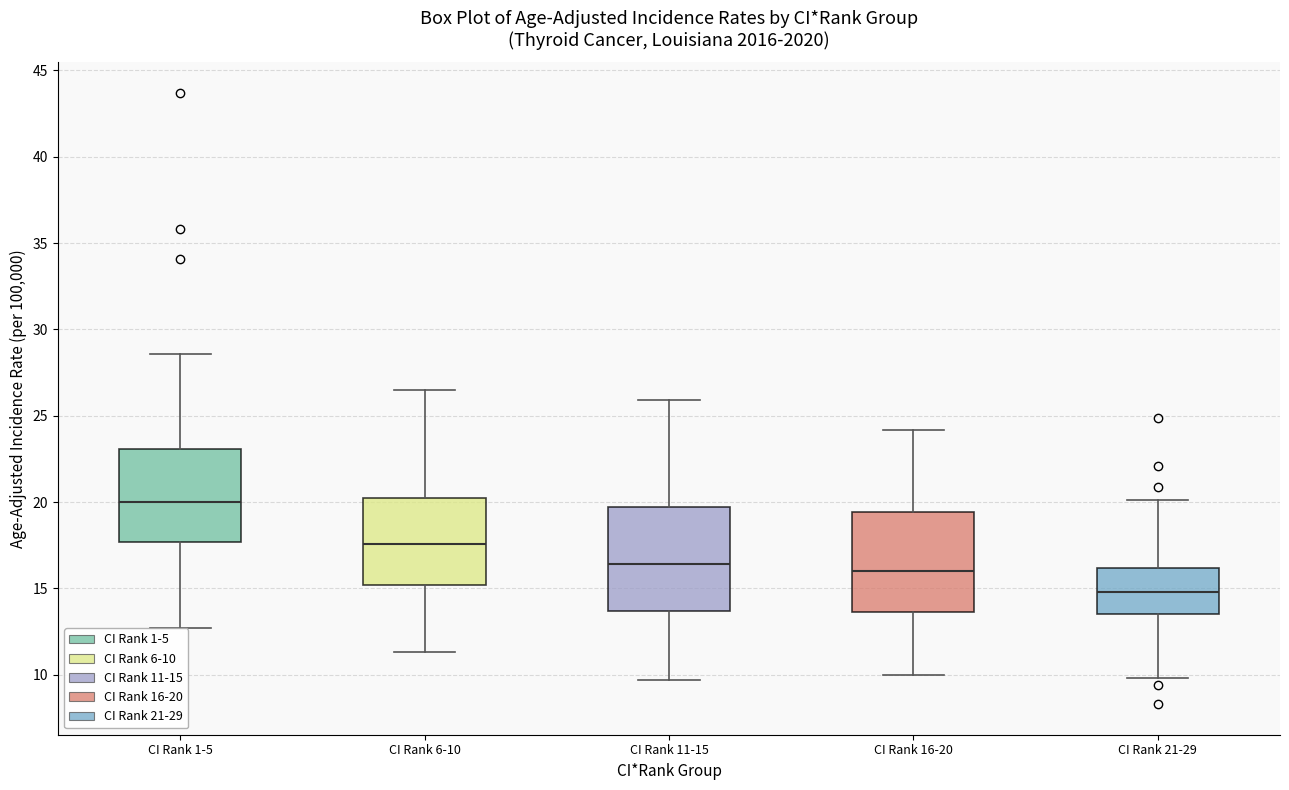

Reading left to right, read every box against the y-axis: the position of its median line, the range the box covers, and the ends of its whiskers. The values are not printed on the chart, so give them approximately, as read against the axis.

CI Rank 1-5: median 20.0, box 17.5 to 23.0, whiskers 12.5 to 28.5
CI Rank 6-10: median 17.5, box 15.0 to 20.0, whiskers 11.5 to 26.5
CI Rank 11-15: median 16.5, box 13.5 to 19.5, whiskers 9.5 to 26.0
CI Rank 16-20: median 16.0, box 13.5 to 19.5, whiskers 10.0 to 24.0
CI Rank 21-29: median 15.0, box 13.5 to 16.0, whiskers 10.0 to 20.0